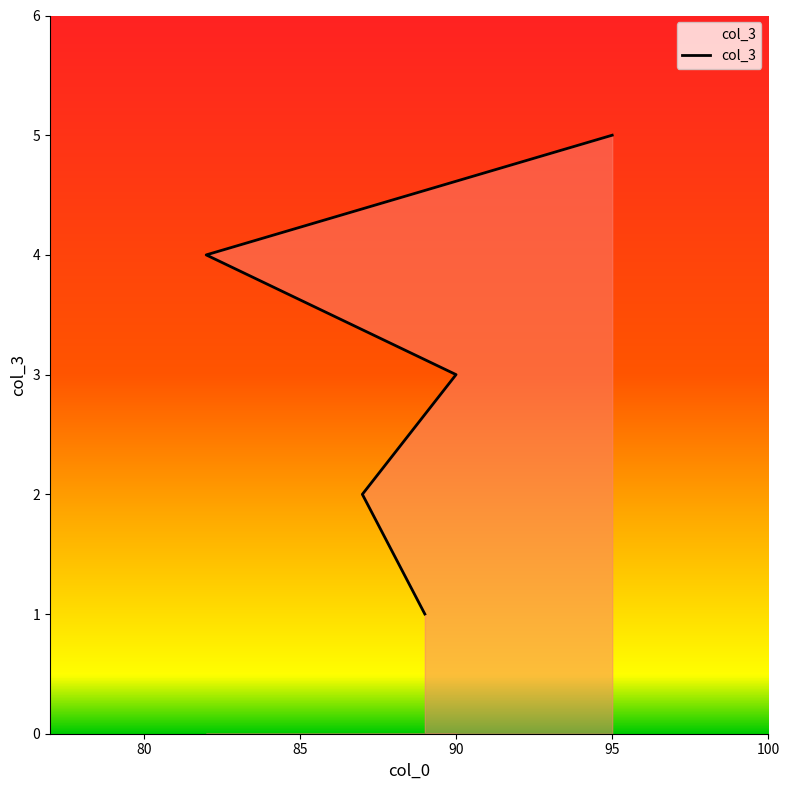

How many series are shown in this chart?

1